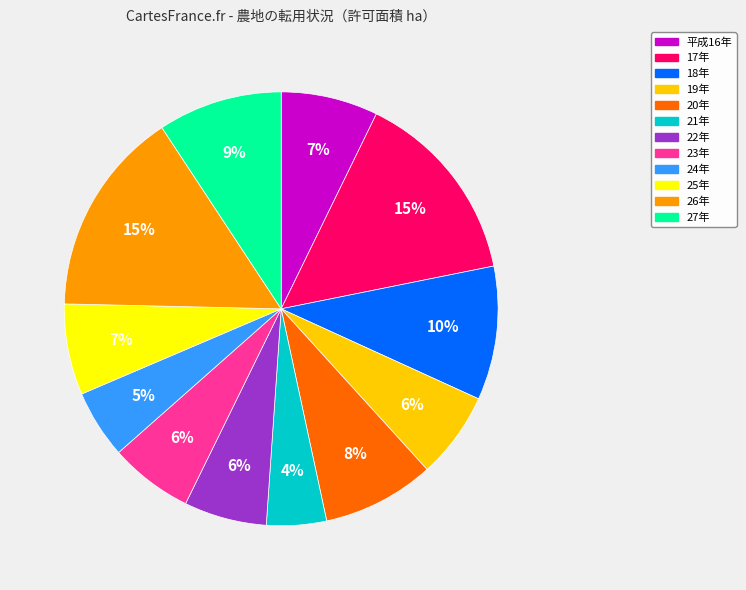

Approximately how many times larger is the value at 19年 compared to 17年?

0.4